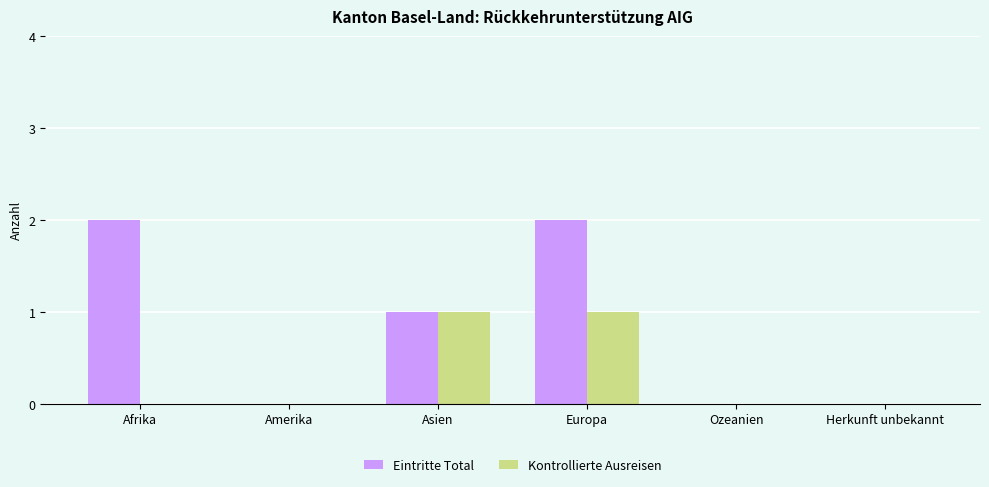

Does the chart contain stacked bars?

No